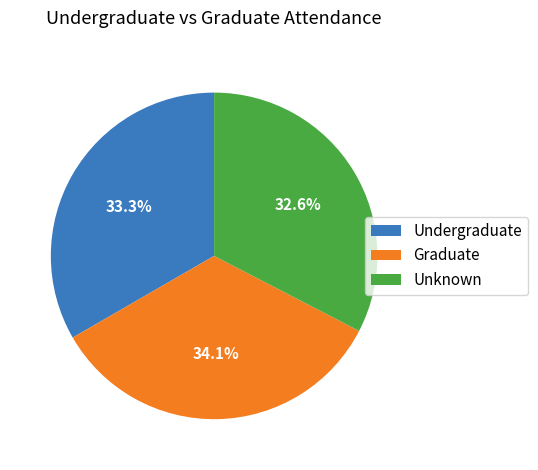

Is there a majority slice in this chart?

No